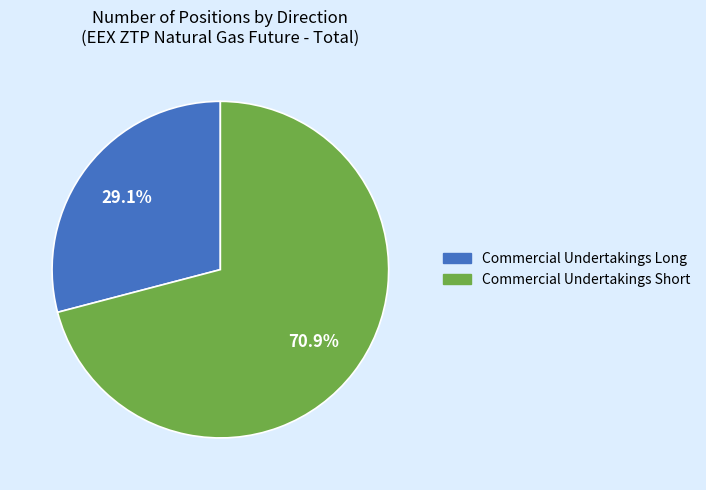

Which category has the smallest portion of the pie?

Commercial Undertakings Long